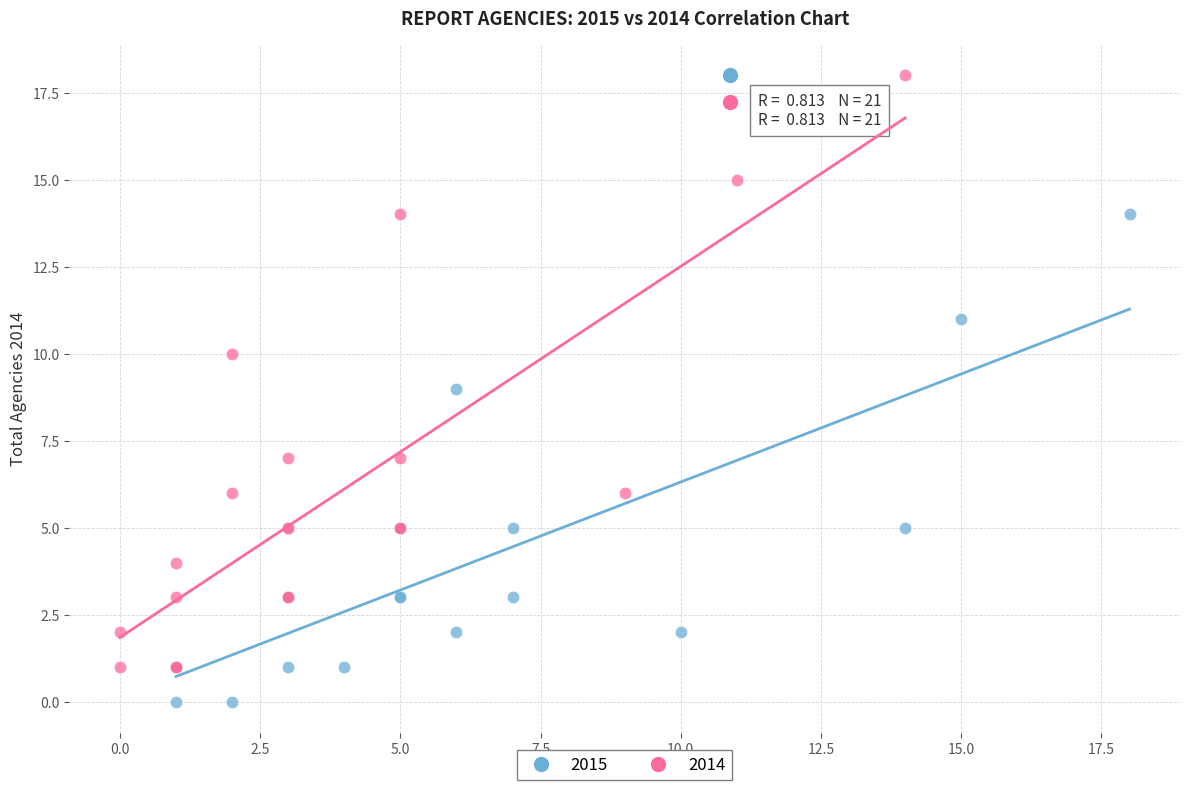

Which series reaches the maximum Y coordinate?

2014